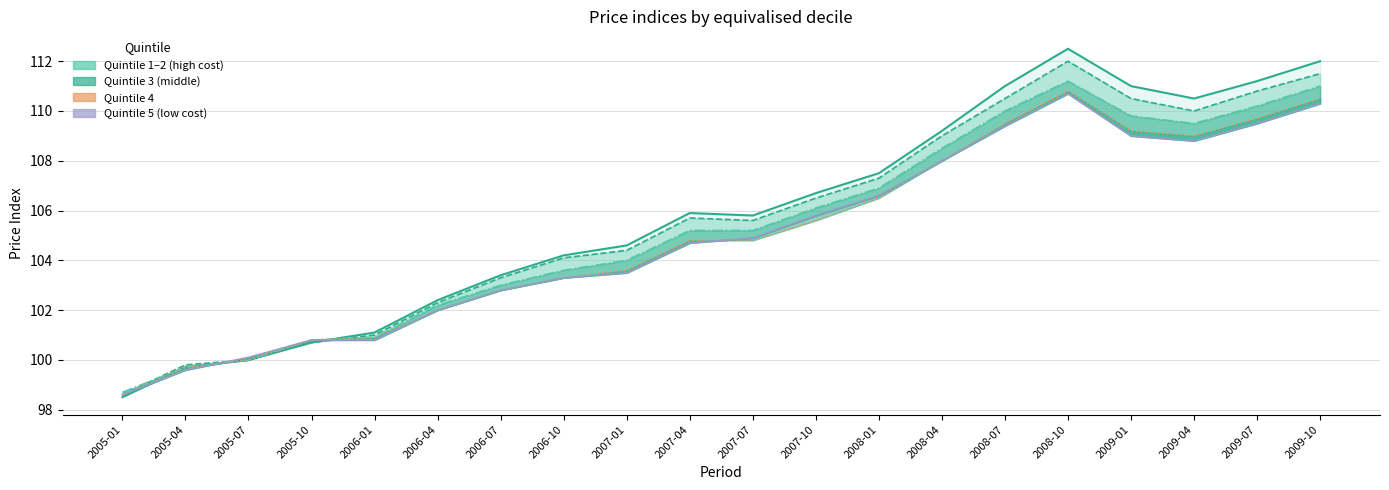

What position from the left is 2006-07?

7